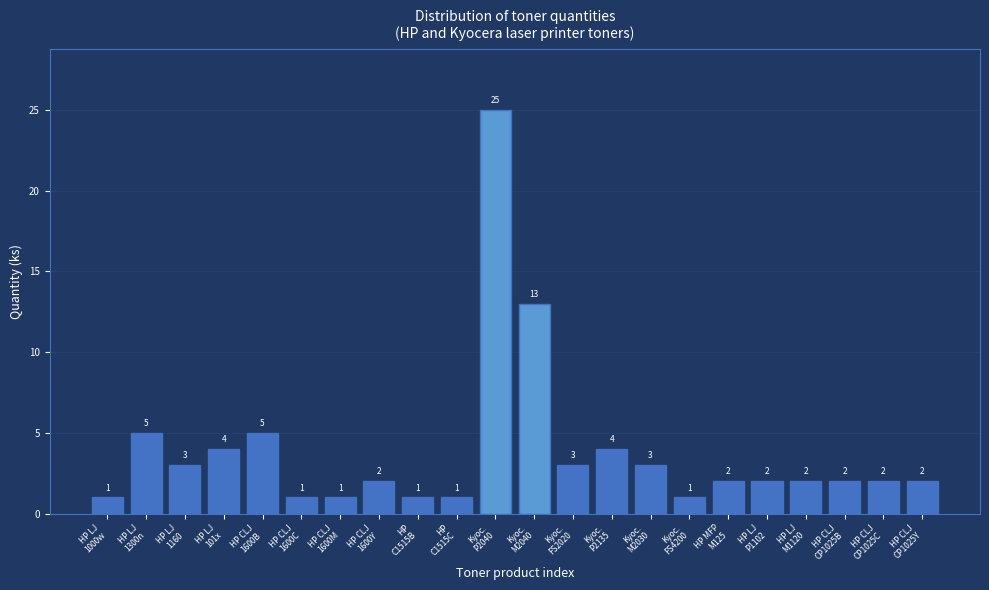

Reading left to right, what are all the values shown in this chart?

1	5	3	4	5	1	1	2	1	1	25	13	3	4	3	1	2	2	2	2	2	2